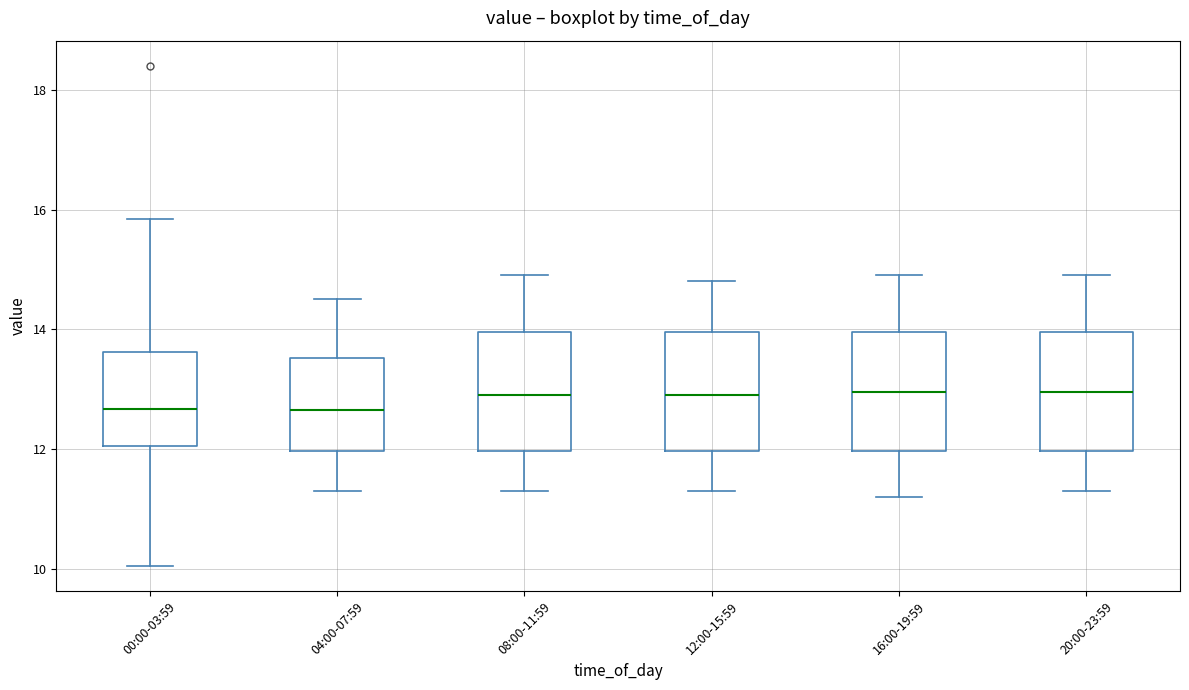

Reading left to right, transcribe this box plot: for each box, give where its median line is, the range the box spans, and where its two whiskers end, as read against the y-axis. The values are not printed on the chart, so give them approximately, as read against the axis.

00:00-03:59: median 12.6, box 12.0 to 13.6, whiskers 10.0 to 15.8
04:00-07:59: median 12.6, box 12.0 to 13.6, whiskers 11.4 to 14.6
08:00-11:59: median 13.0, box 12.0 to 14.0, whiskers 11.4 to 15.0
12:00-15:59: median 13.0, box 12.0 to 14.0, whiskers 11.4 to 14.8
16:00-19:59: median 13.0, box 12.0 to 14.0, whiskers 11.2 to 15.0
20:00-23:59: median 13.0, box 12.0 to 14.0, whiskers 11.4 to 15.0